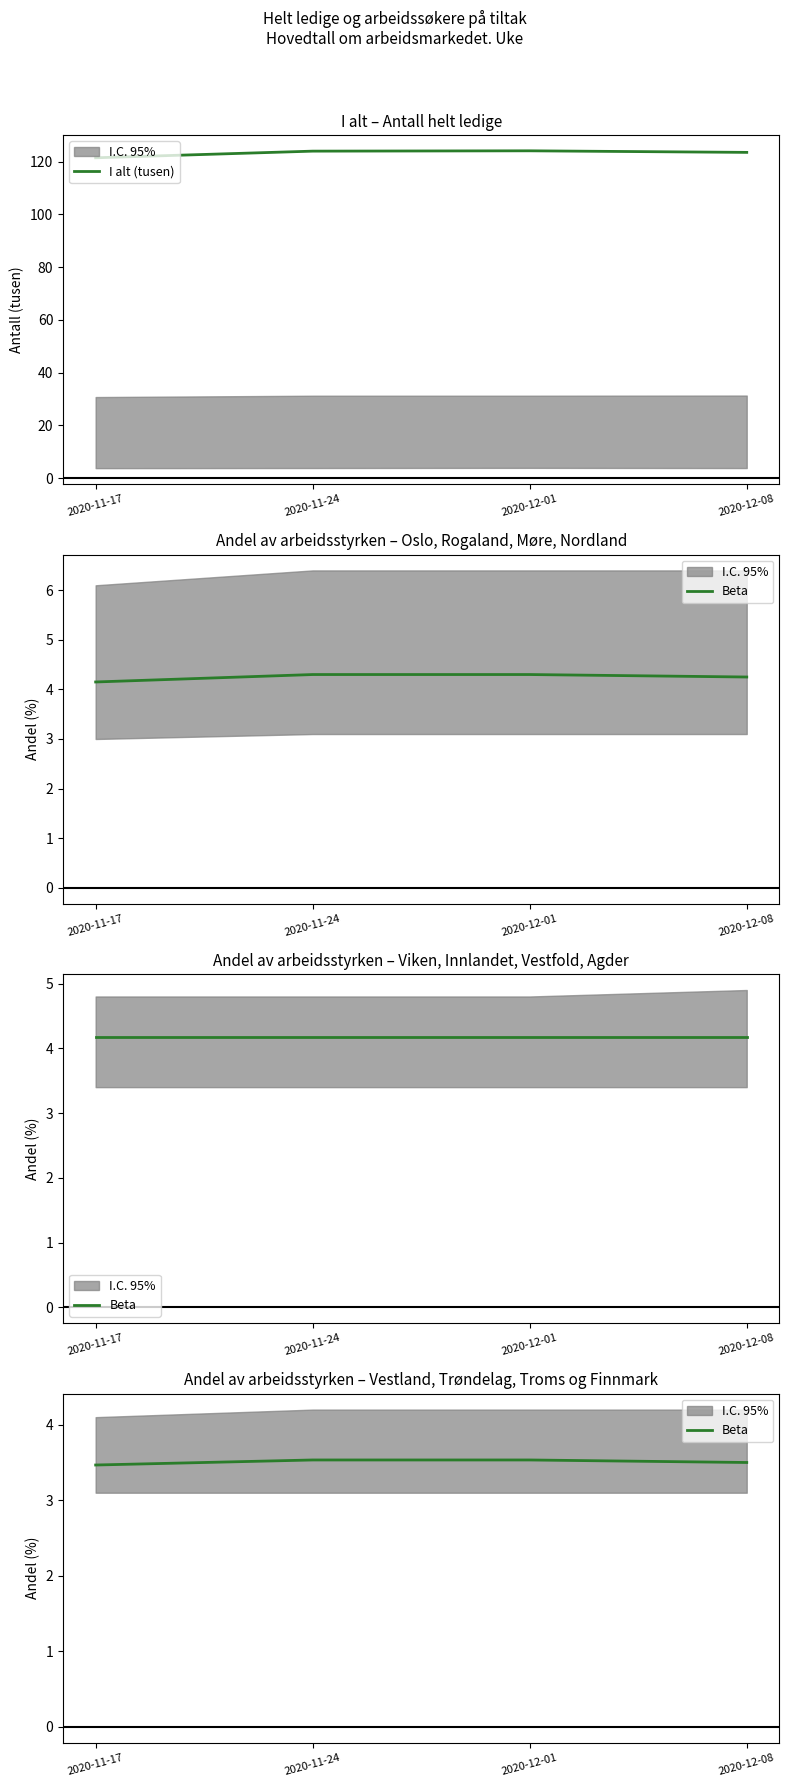

True or false: Beta and I alt (tusen) cross at least once.

False